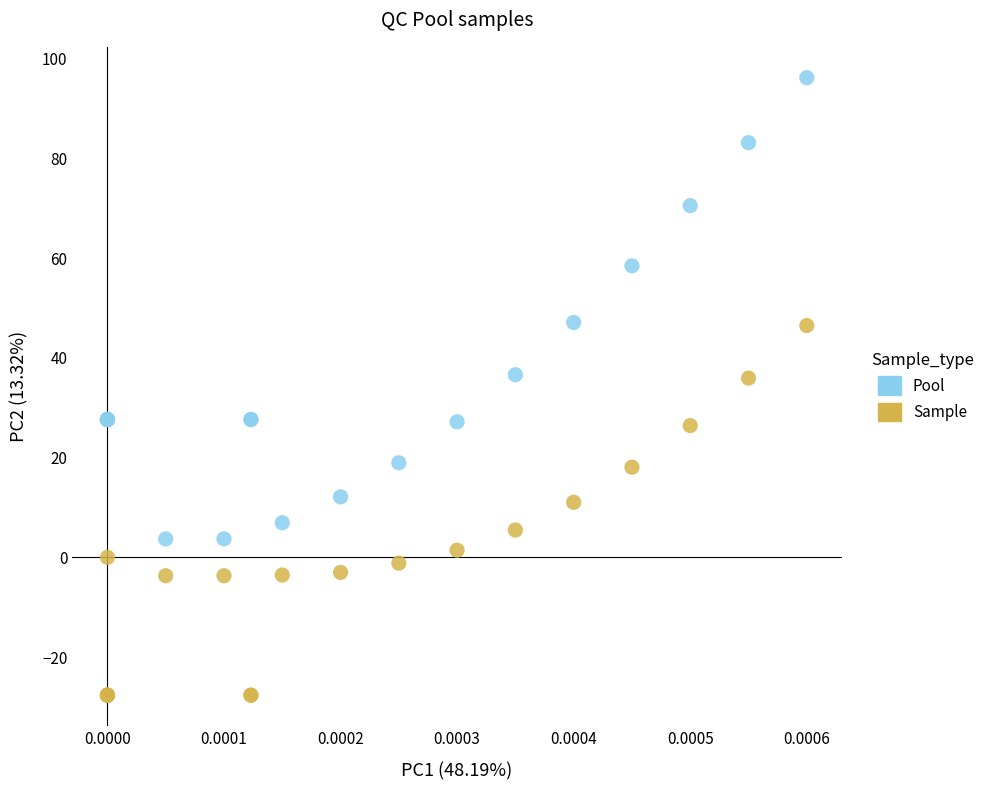

Which series has the widest spread of Y values?

Pool